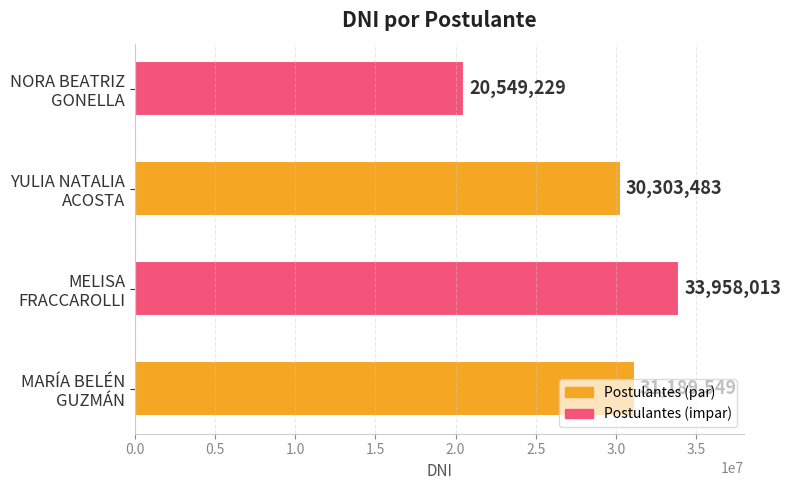

Count the number of data series in this chart.

1